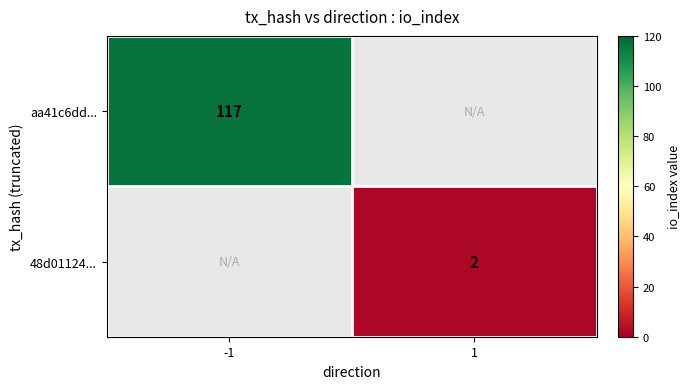

Is the value of 48d01124... at 1 greater than the value of aa41c6dd... at -1?

No